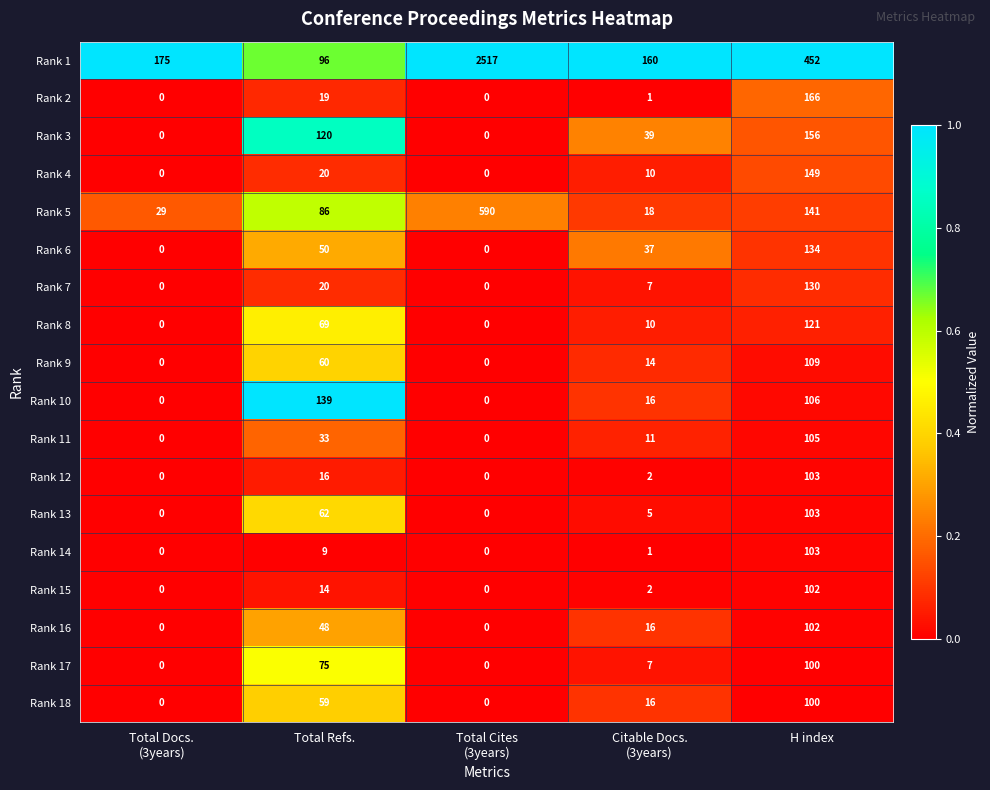

What is the difference between the maximum and second lowest values in the Rank 18 series?

100